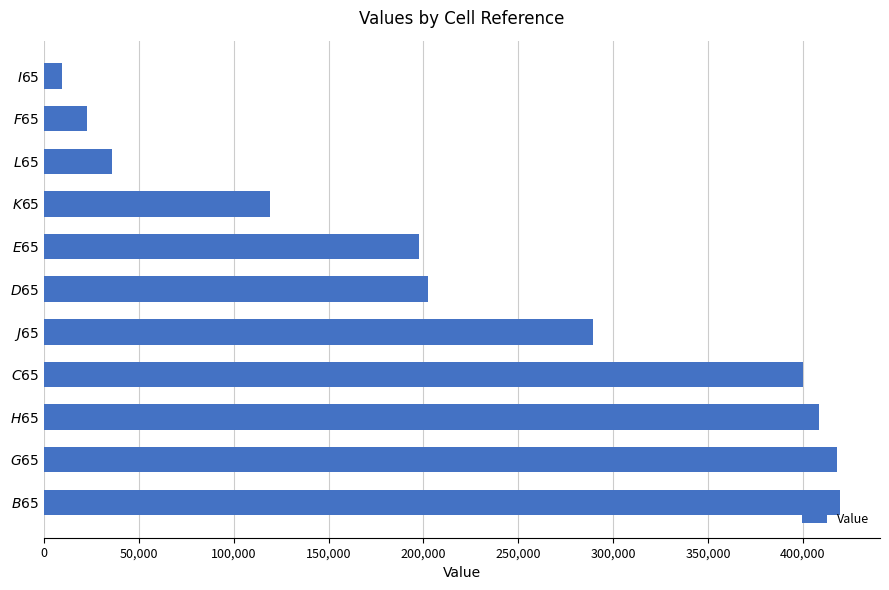

Count the number of data series in this chart.

1